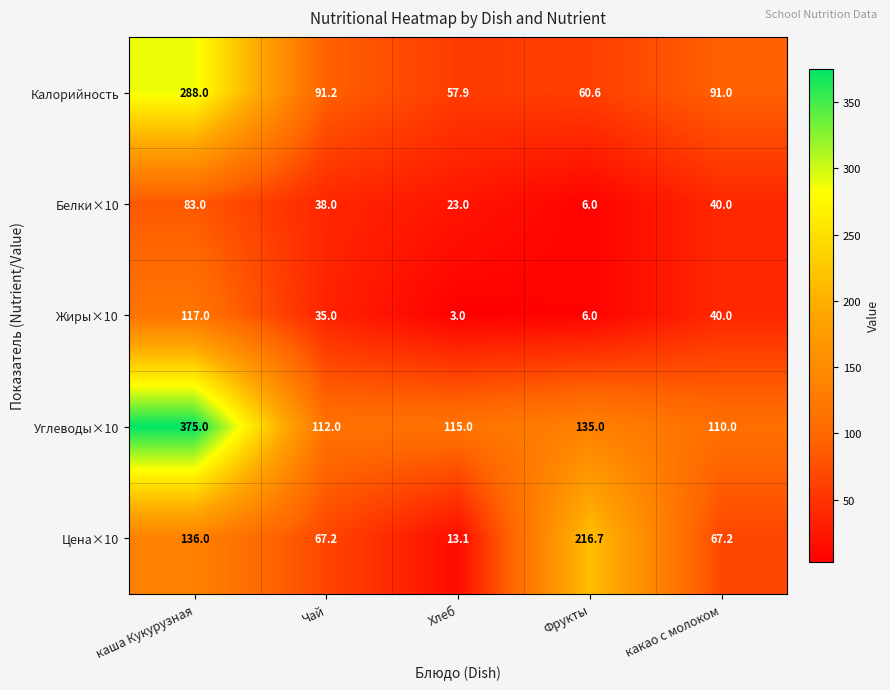

What is the maximum value shown in the chart?

375.0